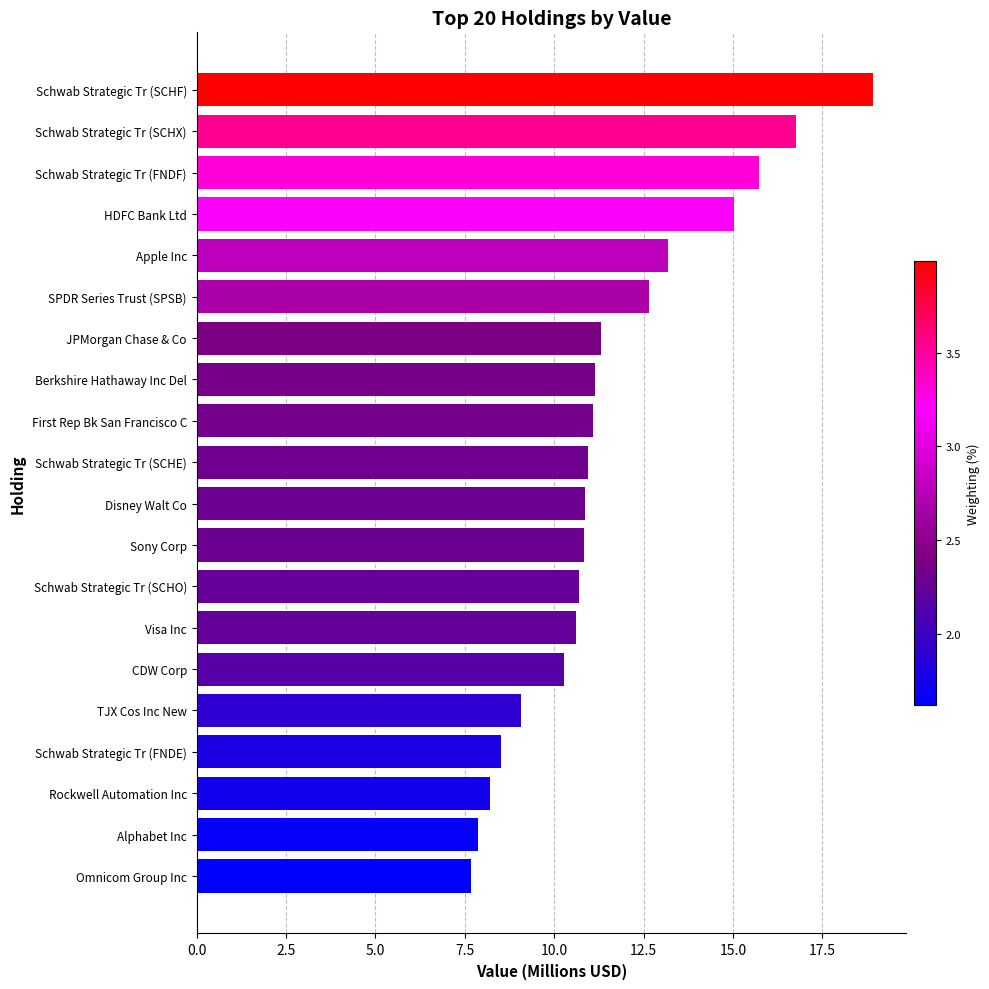

How many data points are above 10?

15